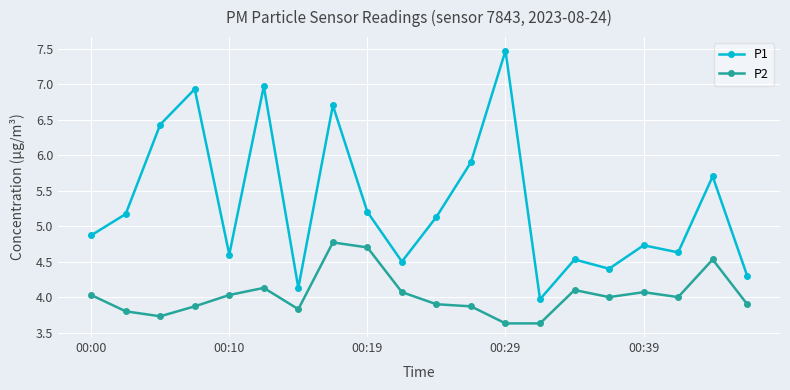

Which series has the widest spread of values?

P1